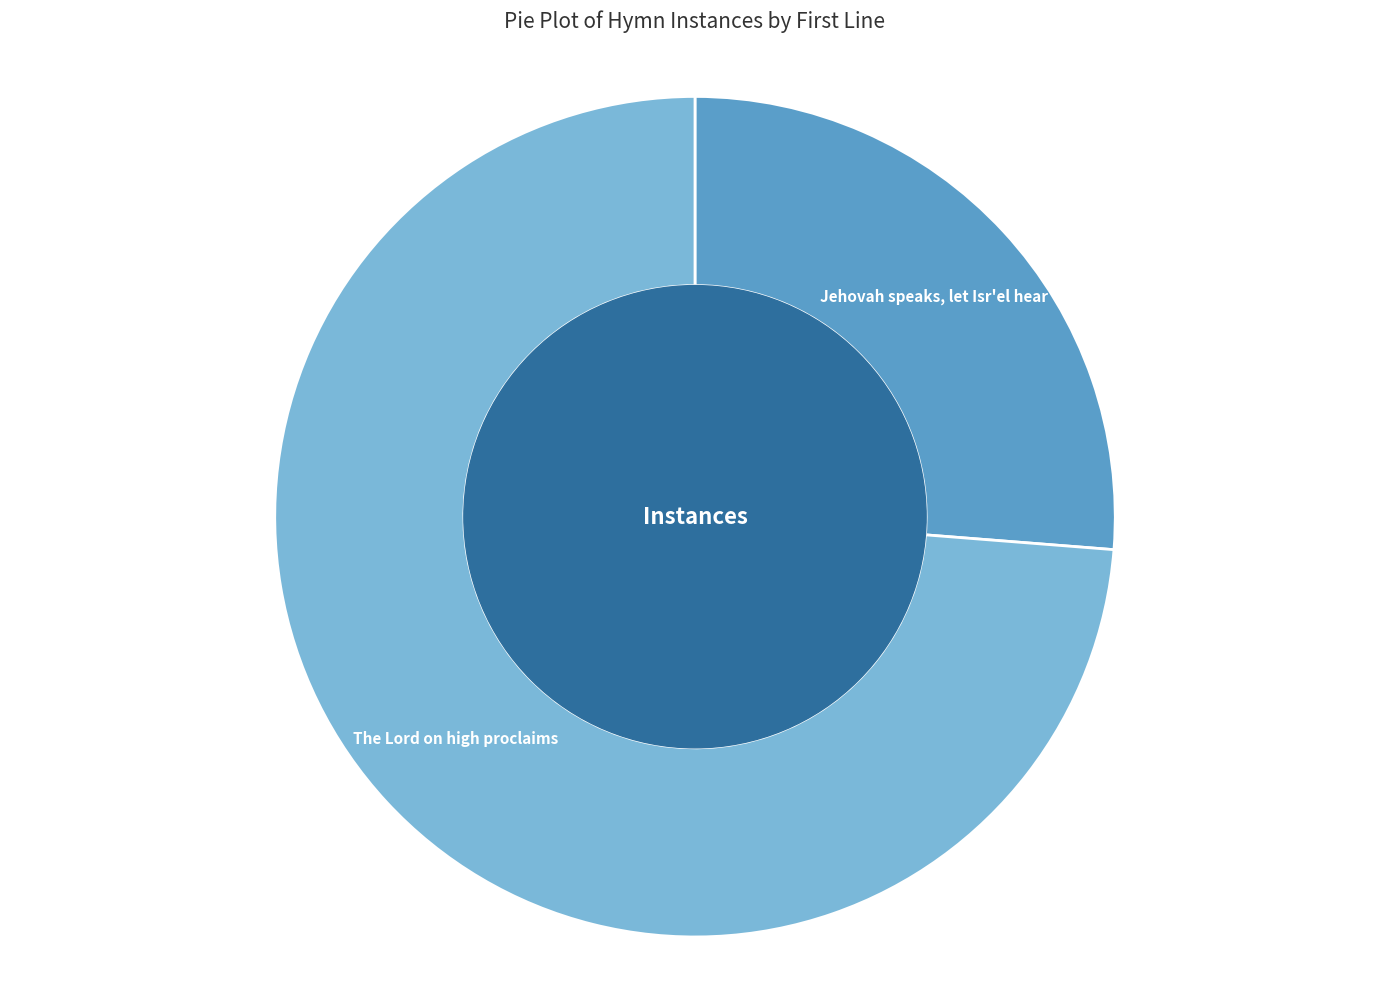

Is there a majority slice in this chart?

Yes